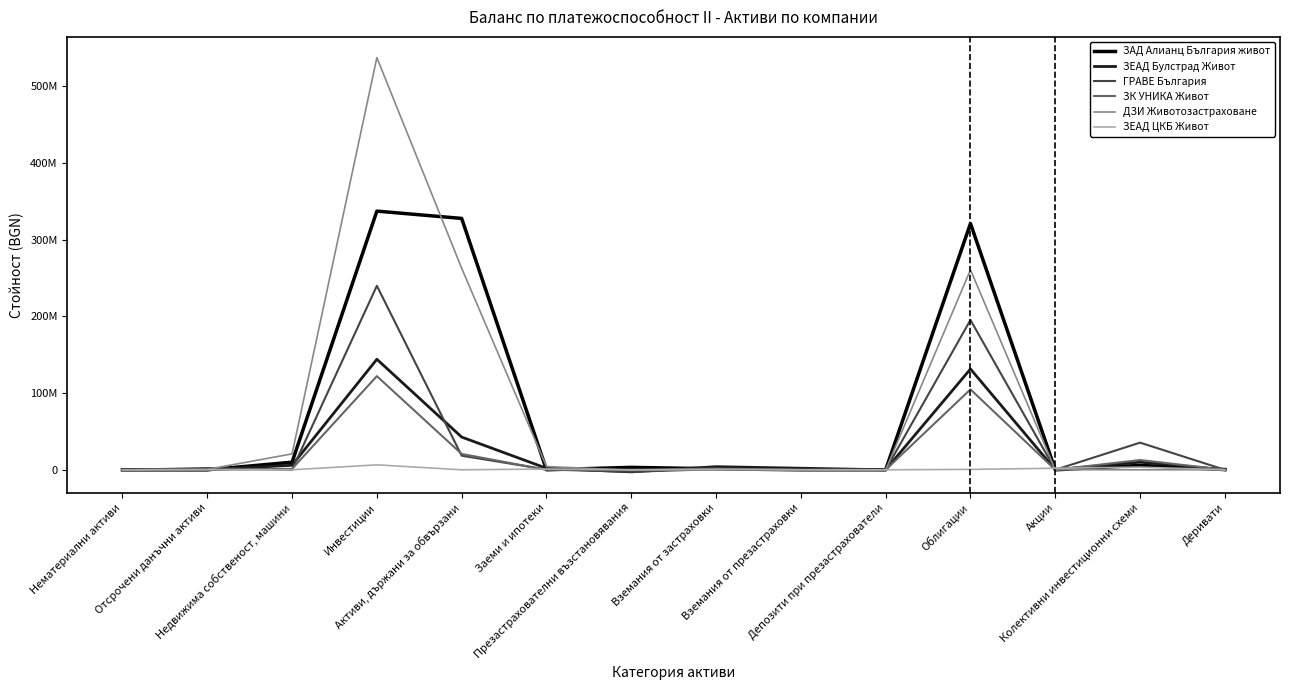

Which series ends up on top after the final intersection of ЗК УНИКА Живот and ГРАВЕ България?

ЗК УНИКА Живот